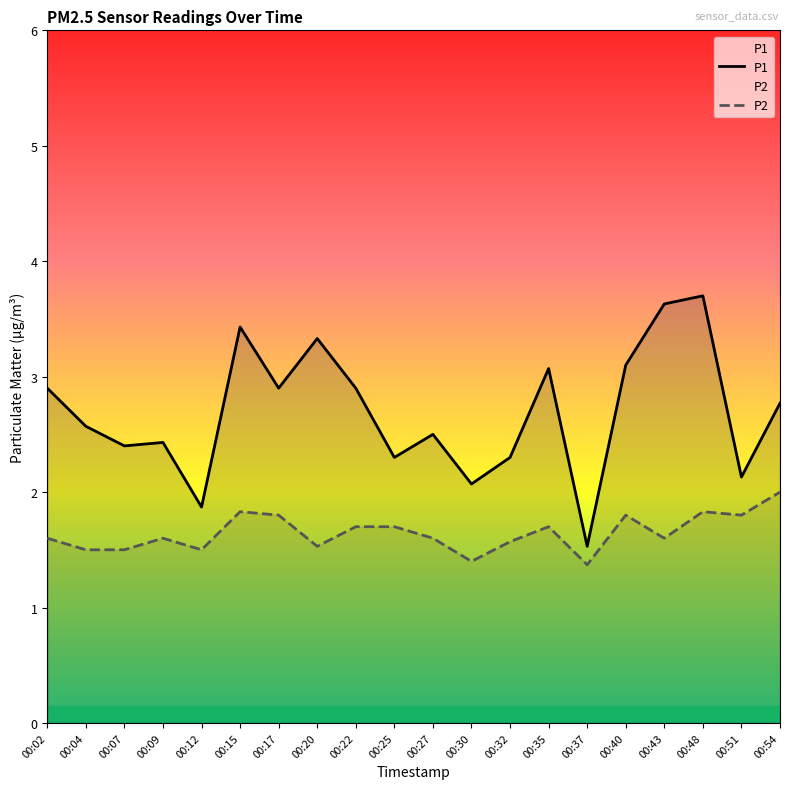

Which has a higher value, 00:32 or 00:22?

00:22